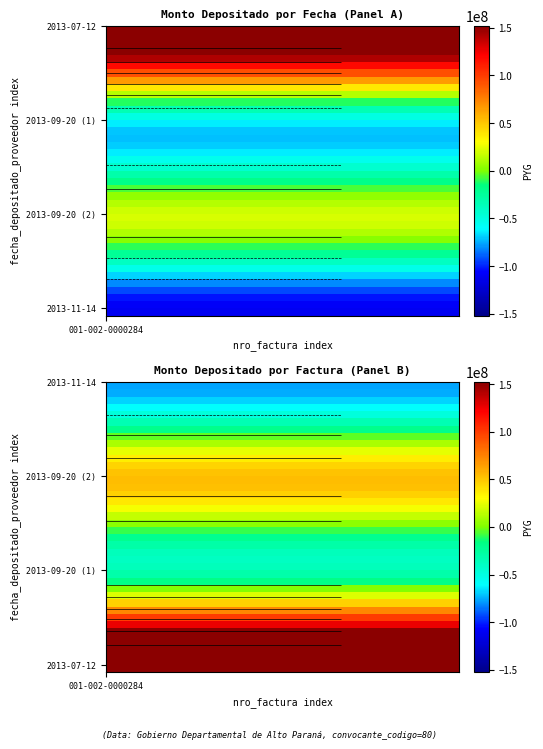

What is the maximum value shown in the chart?

225070404.6